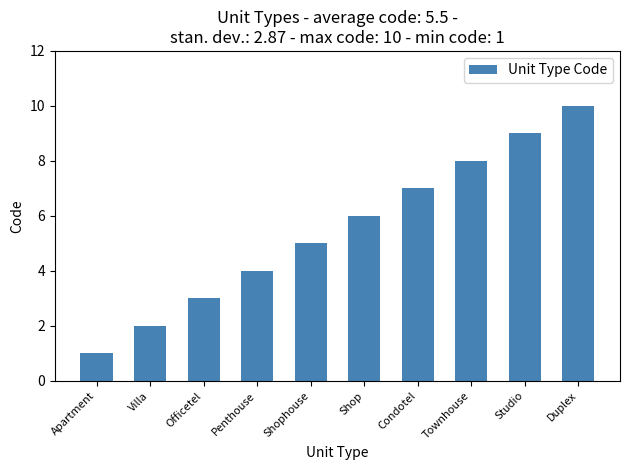

What is the difference between the second highest and second lowest values?

7